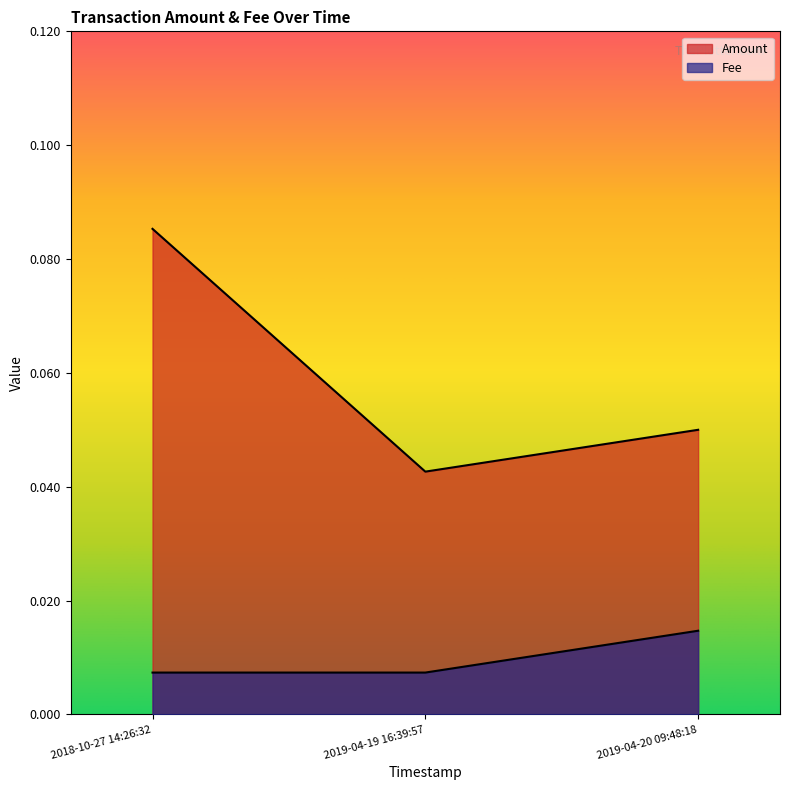

Rank the series by their average value, from highest to lowest.

Amount, Fee